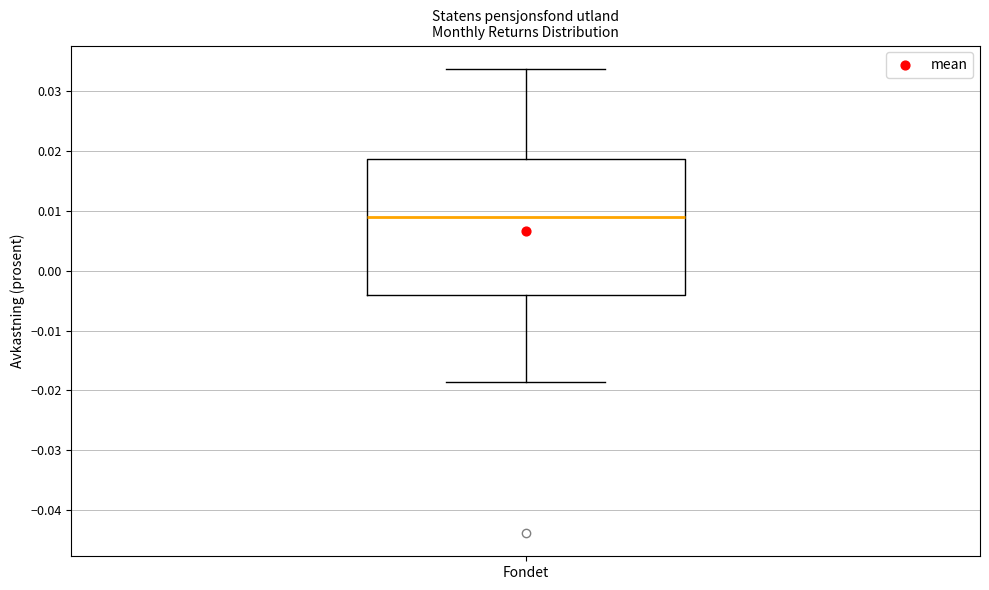

Read this box plot against the y-axis: the position of the median line, the range covered by the box, and the ends of both whiskers. The values are not printed on the chart, so give them approximately, as read against the axis.

median 0.009, box -0.004 to 0.019, whiskers -0.019 to 0.034